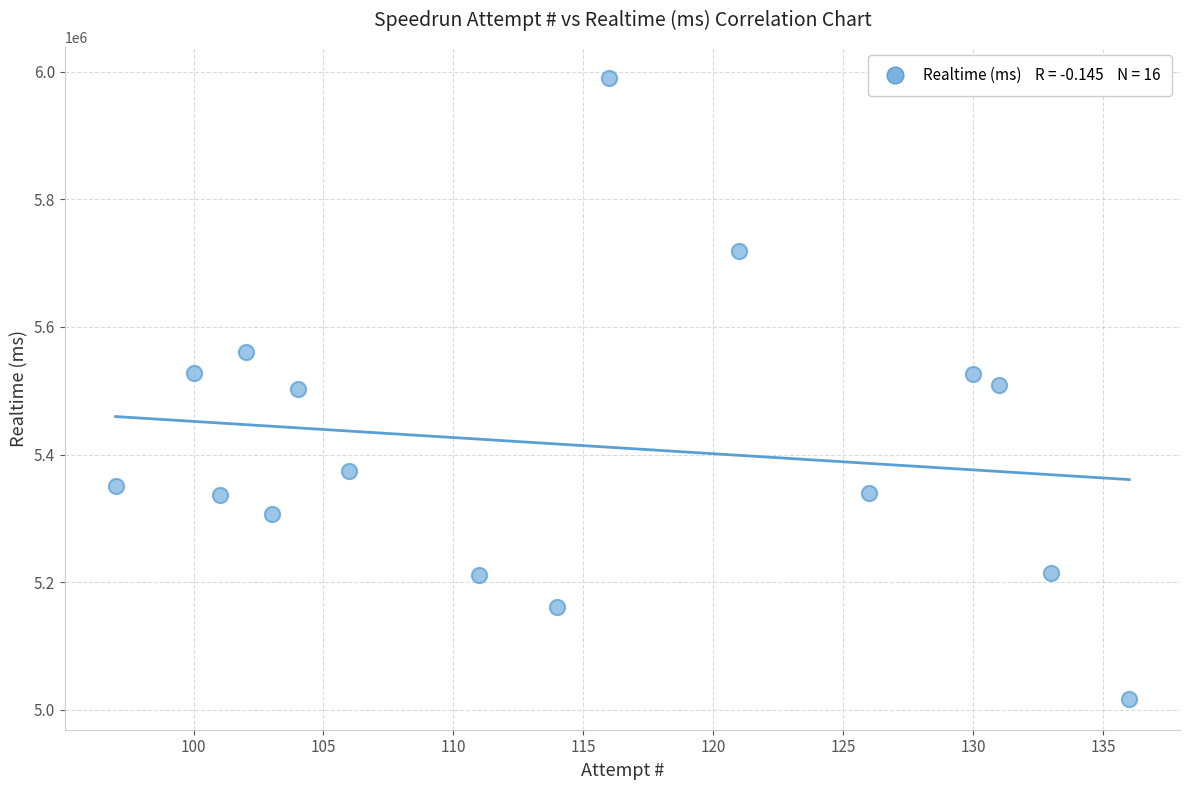

What is the range of X values (max minus min)?

39